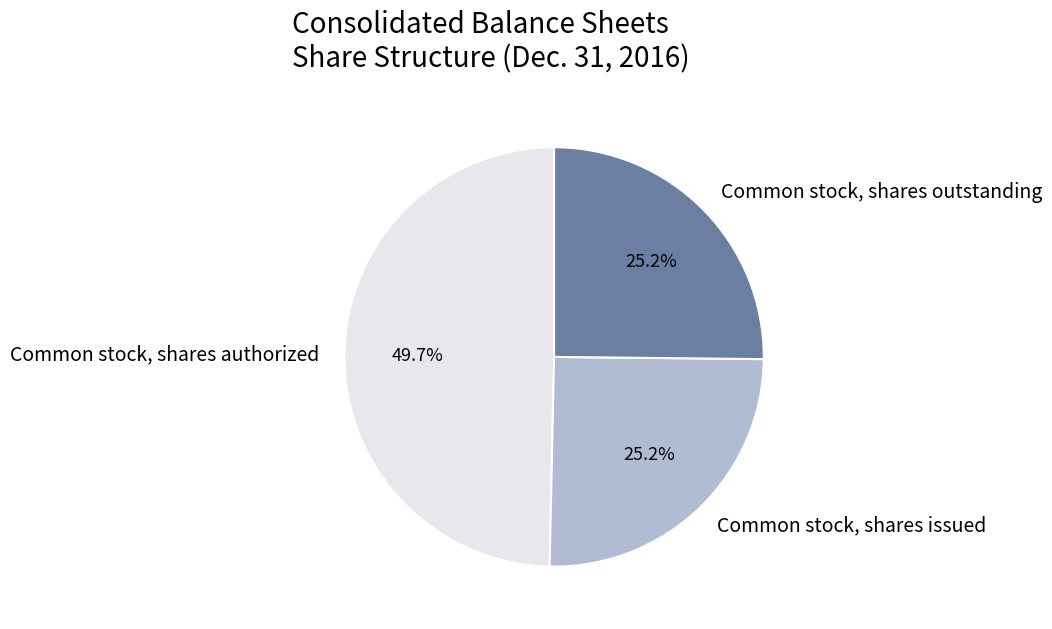

To the nearest percent, what is the average slice percentage?

33%